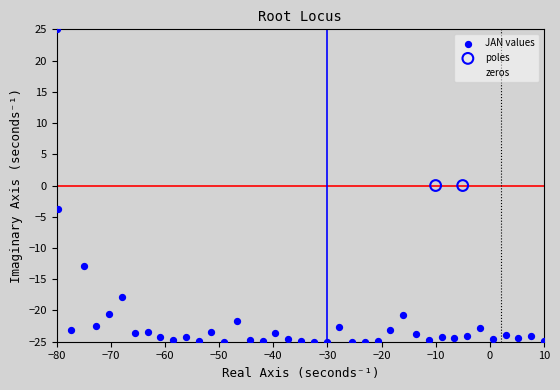

What are all the series names shown in the legend?

JAN values, poles, zeros